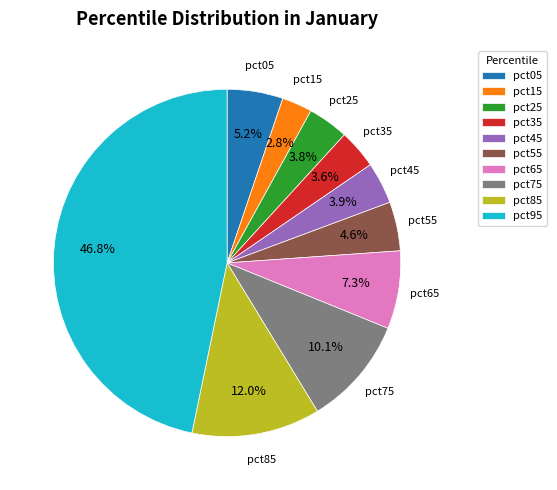

To the nearest percent, what is the difference between the largest and smallest slice percentages?

44%